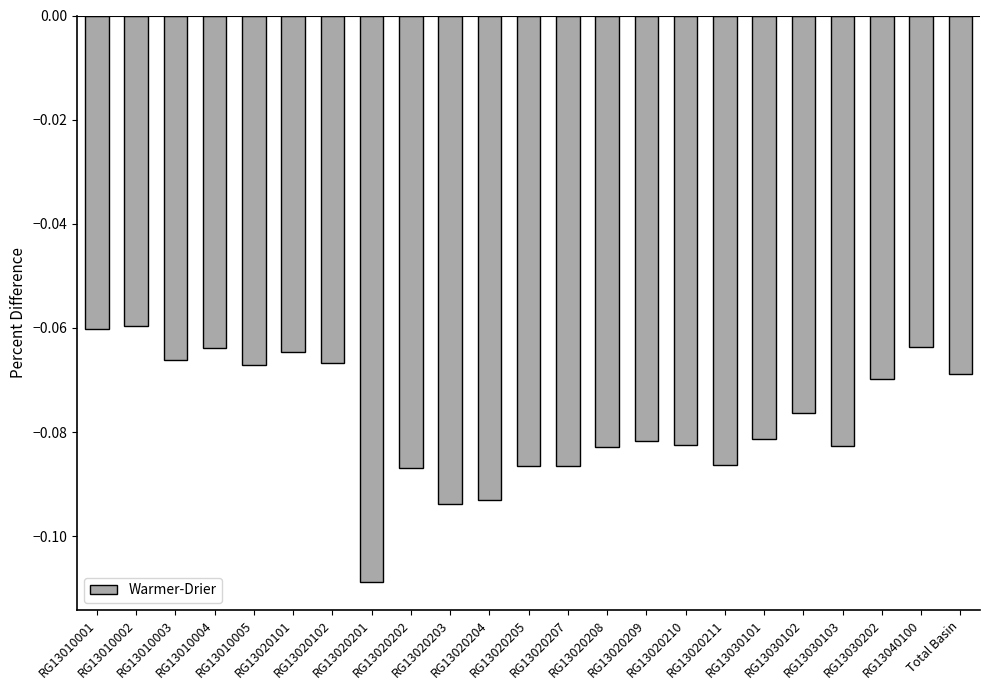

Is it true that the value at RG13020101 is -0.1?

True